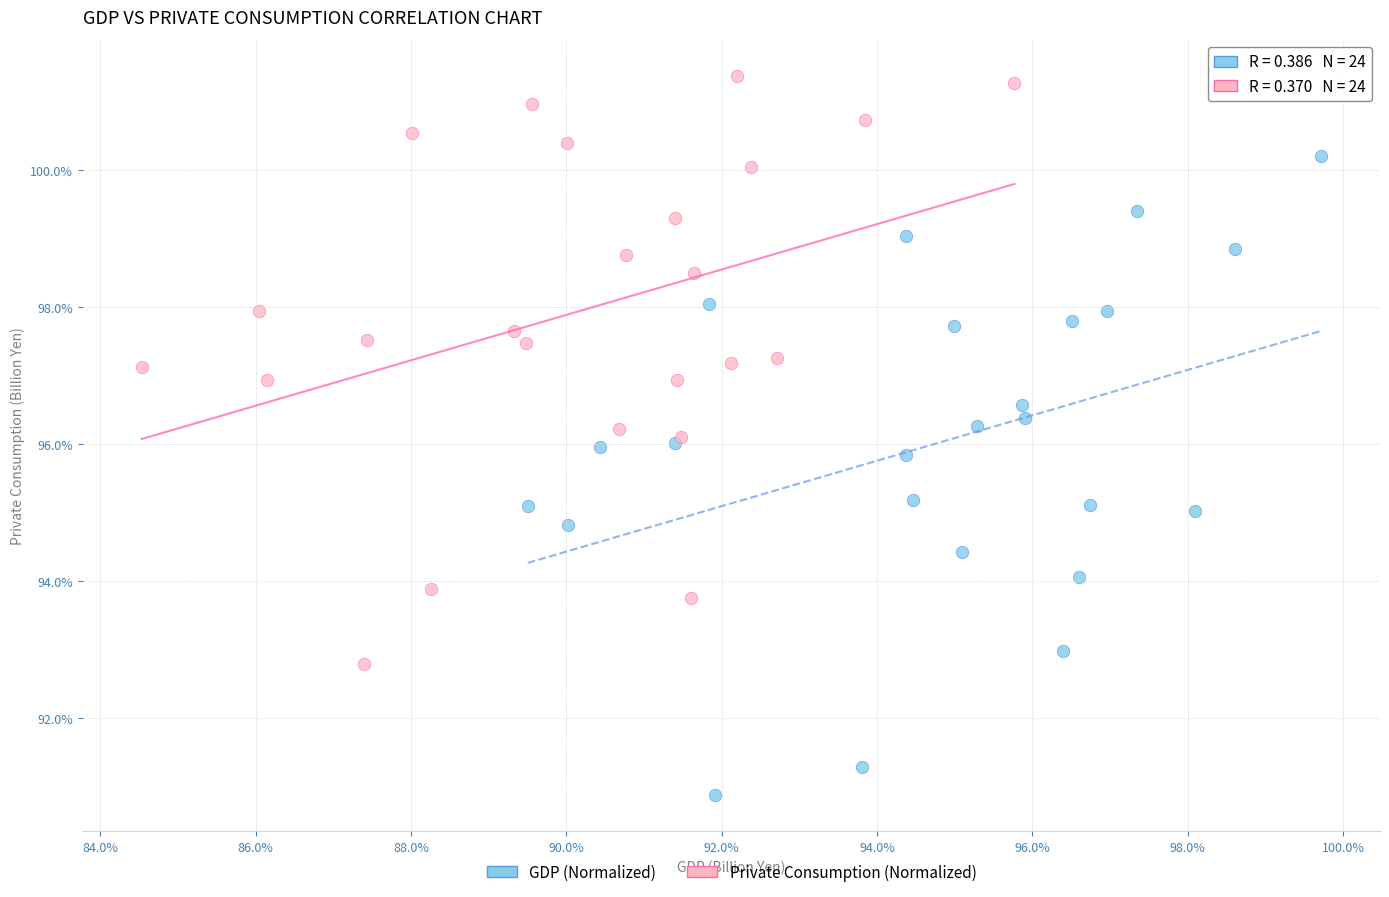

What are all the series names shown in the legend?

GDP (Normalized), Private Consumption (Normalized)